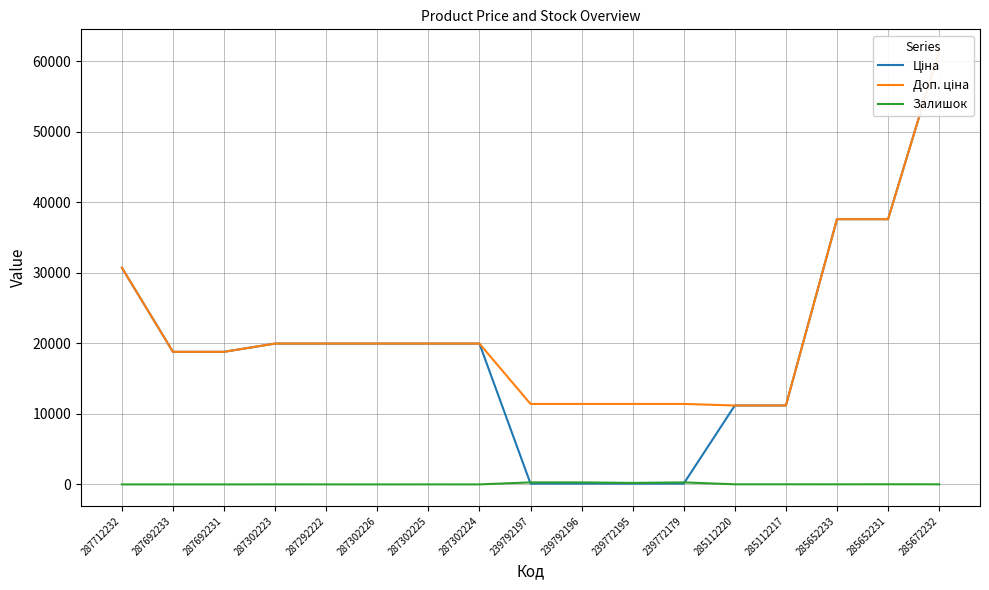

How many lines are shown in the chart?

3